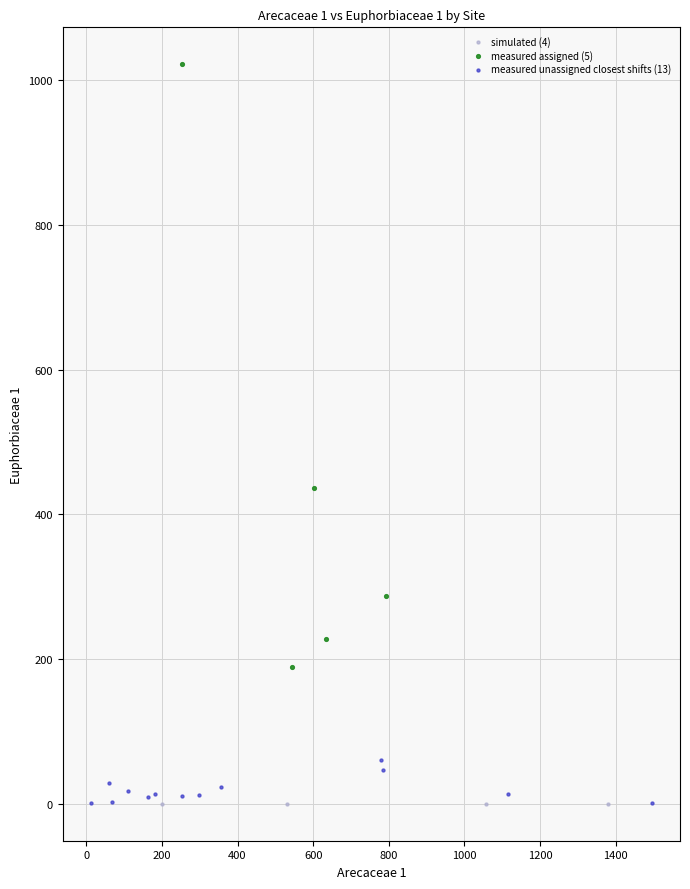

Which series reaches the maximum Y coordinate?

measured assigned (5)